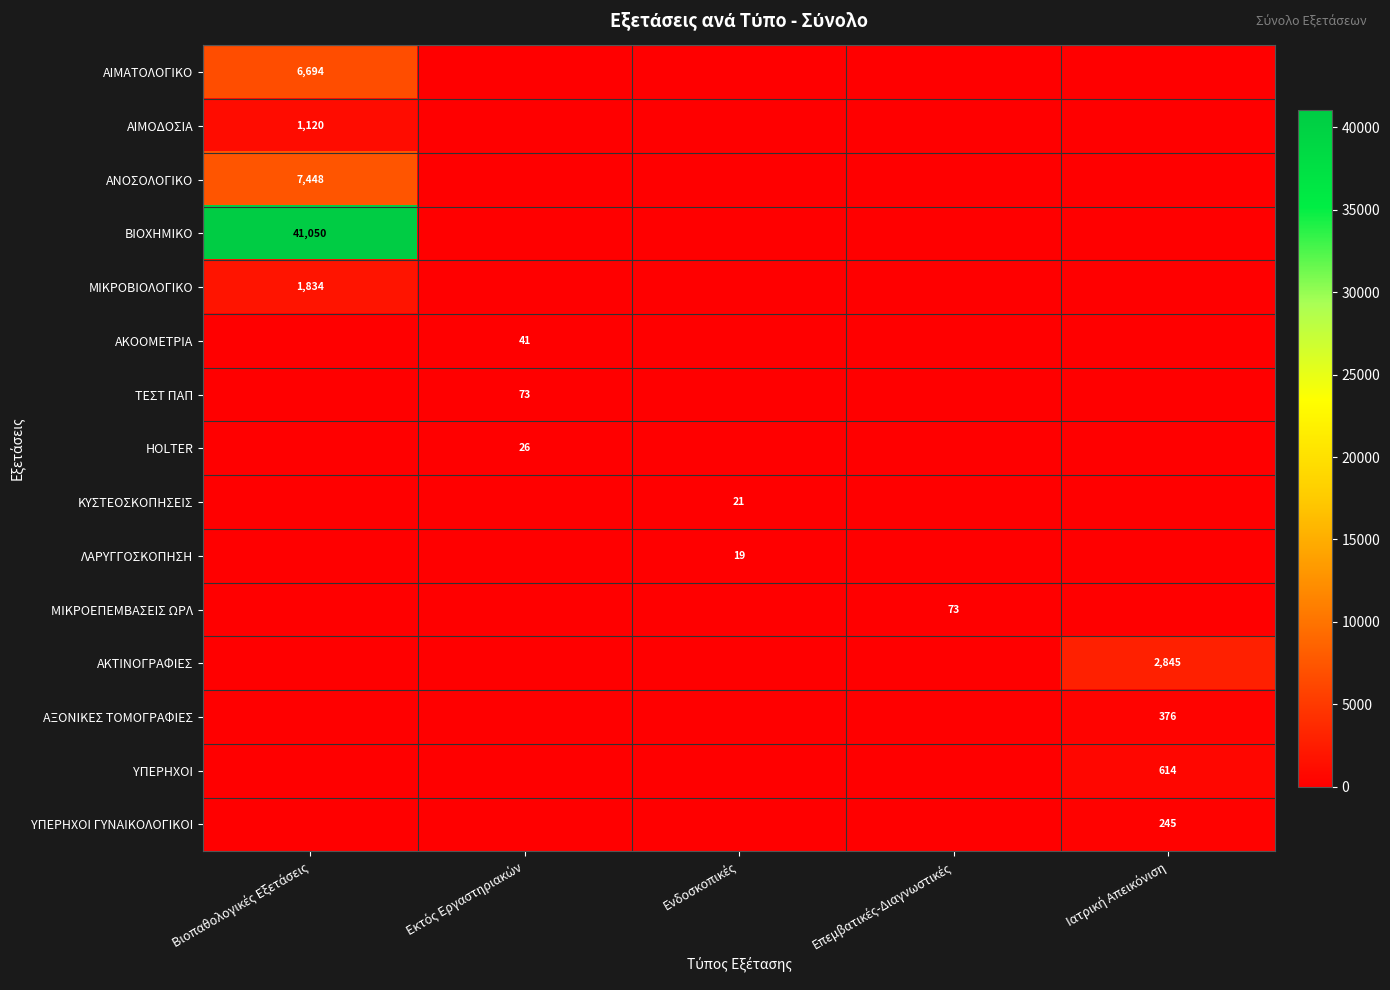

Which series has the largest total across all categories?

ΒΙΟΧΗΜΙΚΟ